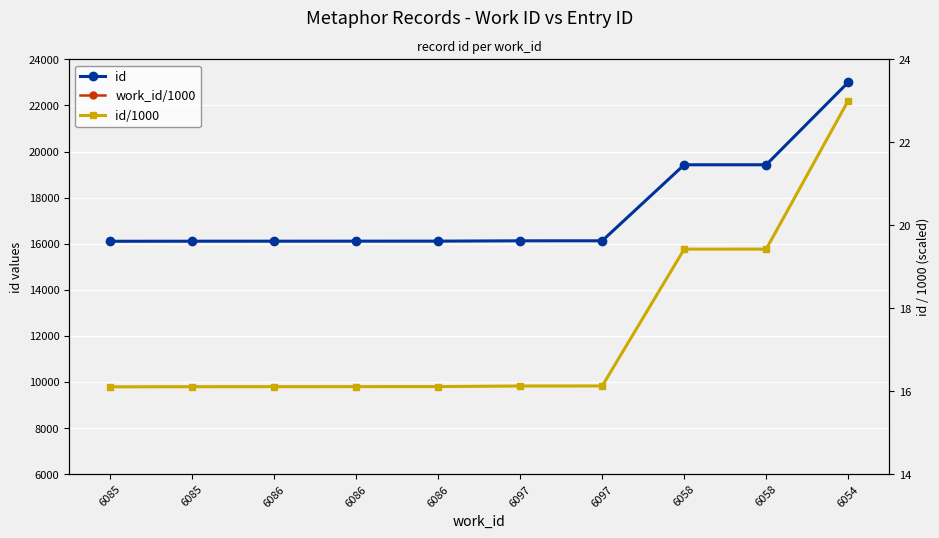

What is the label of the 2nd point from the left?

6085